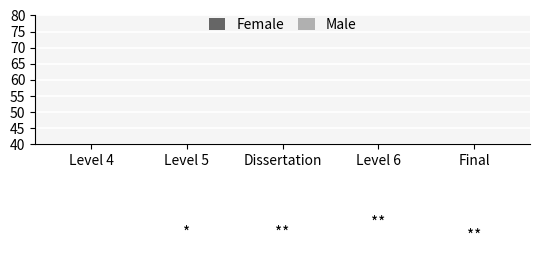

Rank the categories by Female value from lowest to highest.

Final, Level 6, Dissertation, Level 5, Level 4